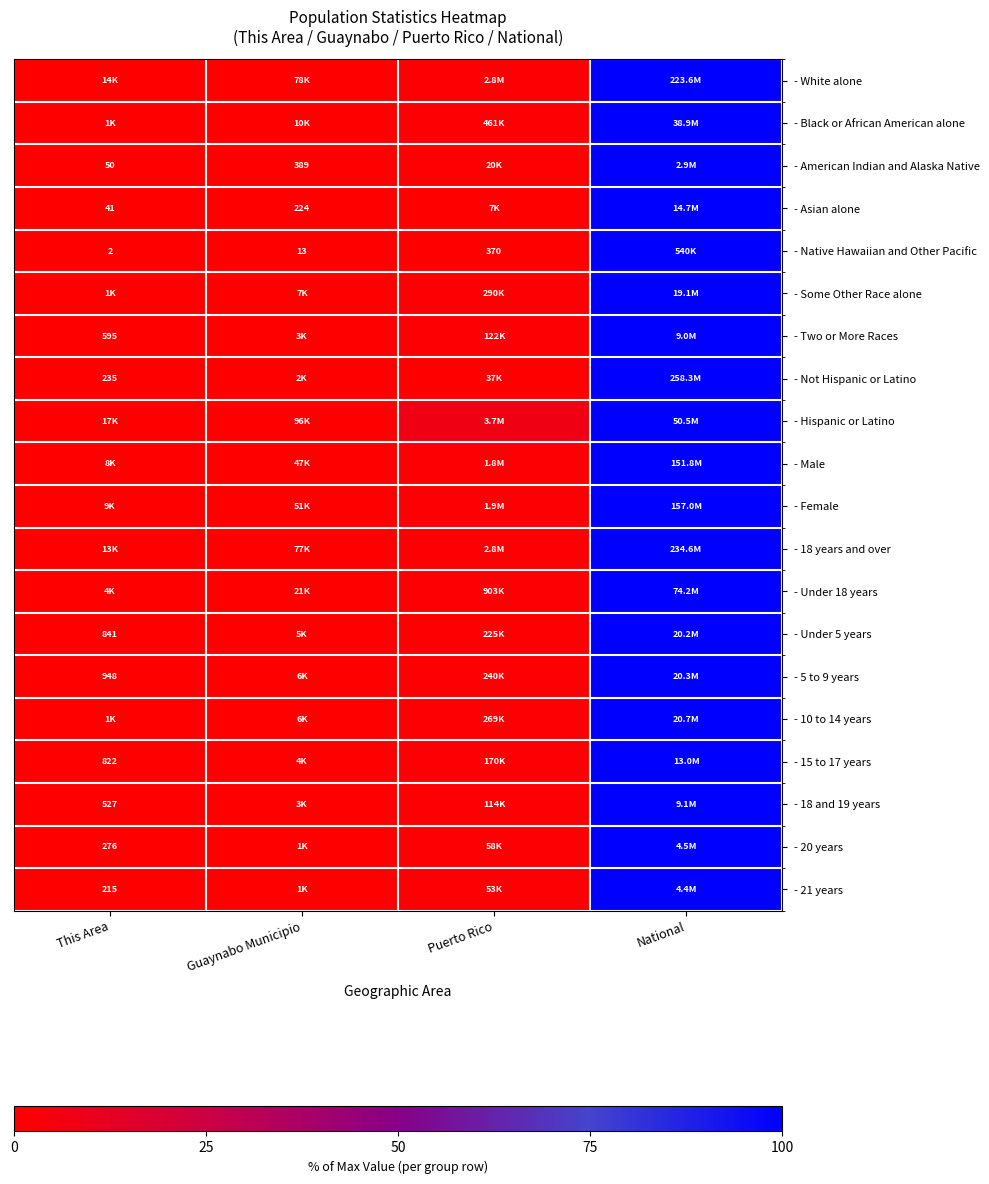

Rank the categories by - 20 years value from lowest to highest.

This Area, Guaynabo Municipio, Puerto Rico, National